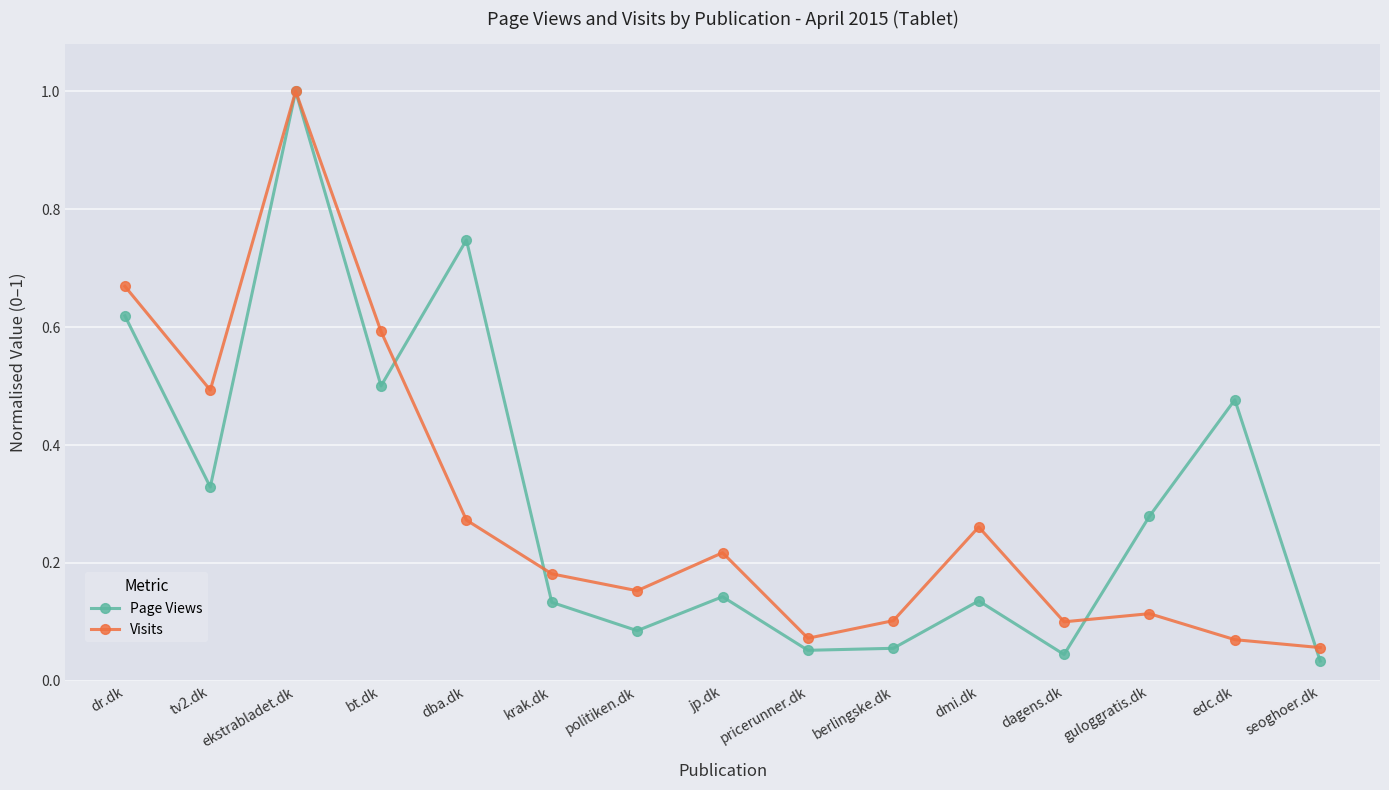

What is the label of the 5th point from the right?

dmi.dk